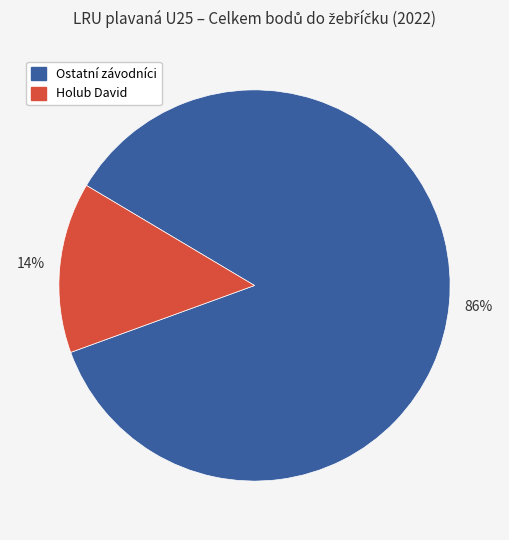

To the nearest percent, what is the difference between the largest and smallest slice percentages?

72%